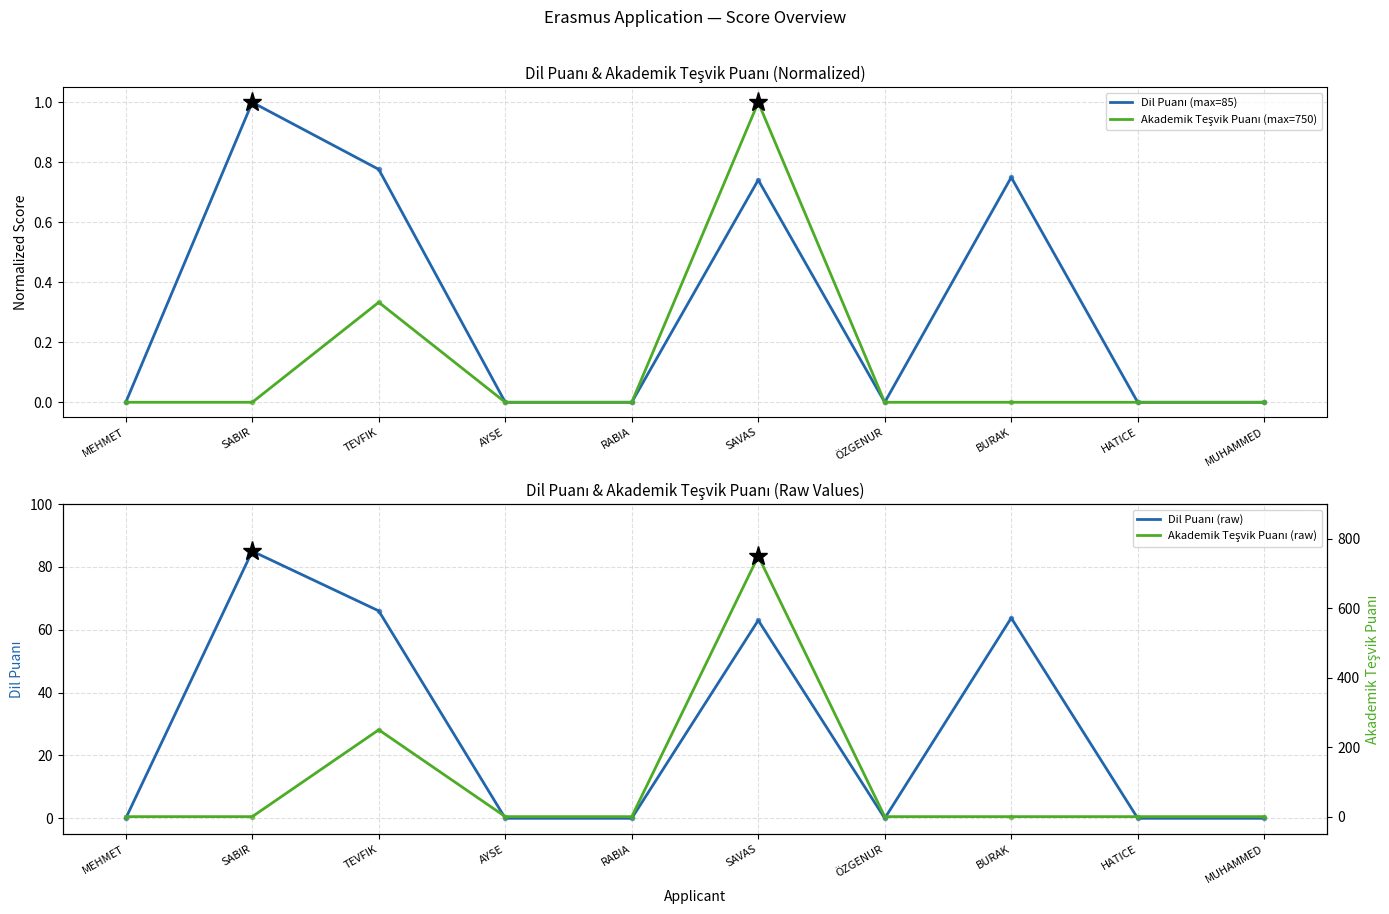

What are all the series names shown in the legend?

Dil Puanı (max=85), Akademik Teşvik Puanı (max=750), Dil Puanı (raw), Akademik Teşvik Puanı (raw)